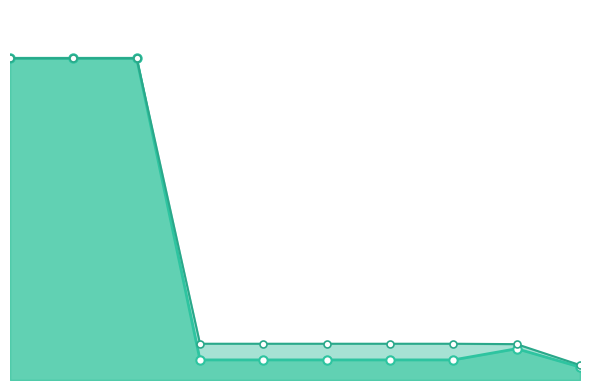

At 263782101, list the series in order from largest to smallest.

Доп. ціна, Ціна